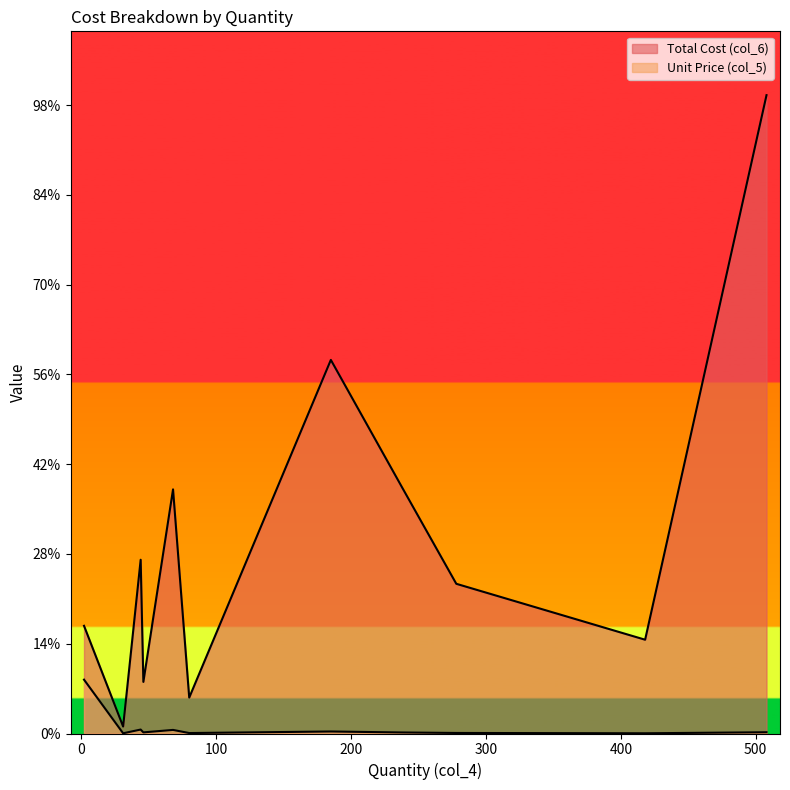

Which label corresponds to the largest value in the chart?

2